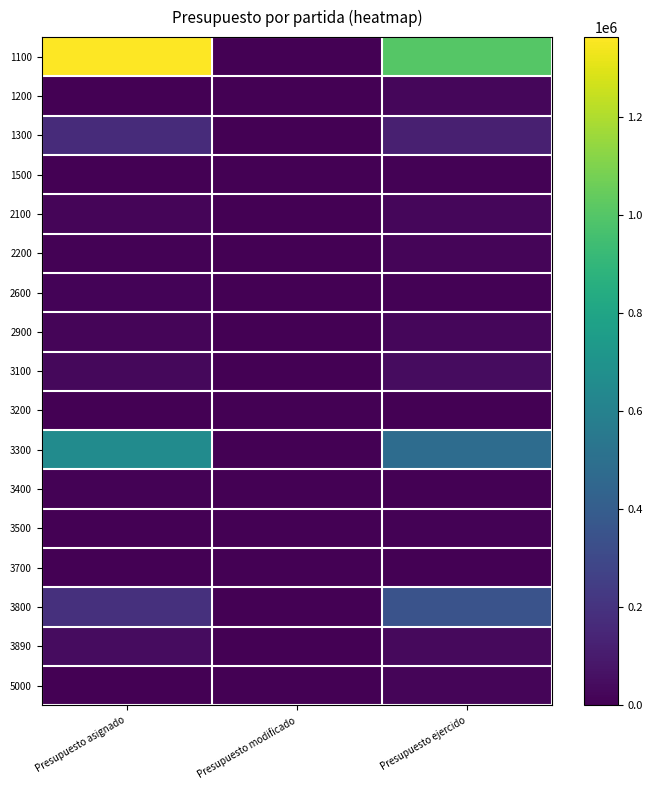

Reading left to right, list all the values displayed in this chart.

1100: Presupuesto asignado=1362000	Presupuesto modificado=0	Presupuesto ejercido=1002150
1200: Presupuesto asignado=0	Presupuesto modificado=0	Presupuesto ejercido=24000
1300: Presupuesto asignado=165000	Presupuesto modificado=0	Presupuesto ejercido=117741
1500: Presupuesto asignado=0	Presupuesto modificado=0	Presupuesto ejercido=5702
2100: Presupuesto asignado=16050	Presupuesto modificado=0	Presupuesto ejercido=25562
2200: Presupuesto asignado=10250	Presupuesto modificado=0	Presupuesto ejercido=19948
2600: Presupuesto asignado=12240	Presupuesto modificado=0	Presupuesto ejercido=6120
2900: Presupuesto asignado=17221	Presupuesto modificado=0	Presupuesto ejercido=22040
3100: Presupuesto asignado=29368	Presupuesto modificado=0	Presupuesto ejercido=47119
3200: Presupuesto asignado=0	Presupuesto modificado=0	Presupuesto ejercido=0
3300: Presupuesto asignado=655400	Presupuesto modificado=0	Presupuesto ejercido=482358
3400: Presupuesto asignado=7200	Presupuesto modificado=0	Presupuesto ejercido=907
3500: Presupuesto asignado=0	Presupuesto modificado=0	Presupuesto ejercido=10223
3700: Presupuesto asignado=0	Presupuesto modificado=0	Presupuesto ejercido=100
3800: Presupuesto asignado=188498	Presupuesto modificado=0	Presupuesto ejercido=349329
3890: Presupuesto asignado=45810	Presupuesto modificado=0	Presupuesto ejercido=36269
5000: Presupuesto asignado=0	Presupuesto modificado=0	Presupuesto ejercido=20696